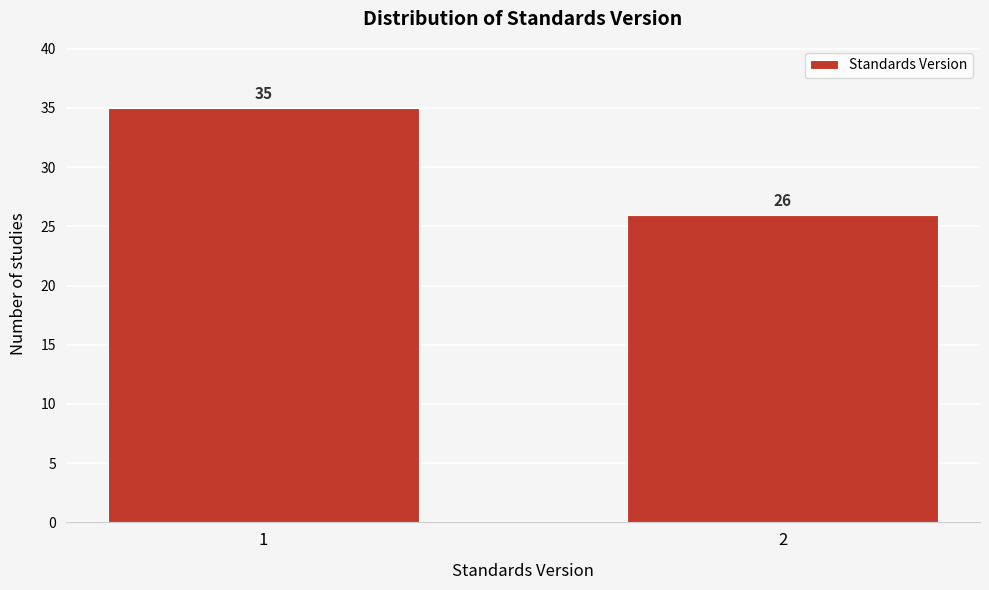

Reading right to left, extract all data points from this chart.

26	35